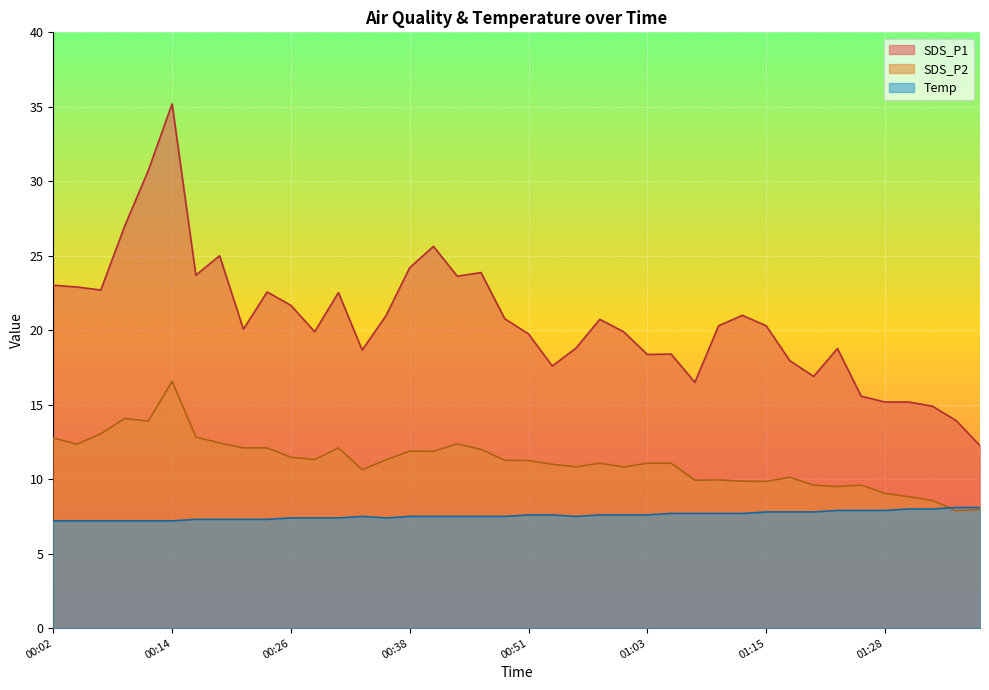

What is the difference between the maximum and minimum values in the Temp series?

0.9